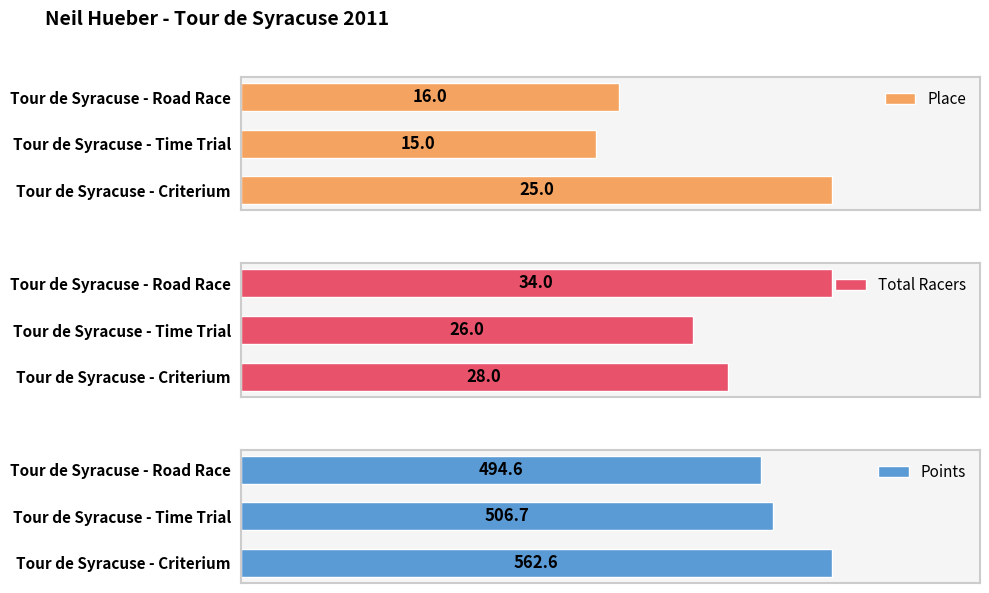

What is the highest value of the Place series?

25.0